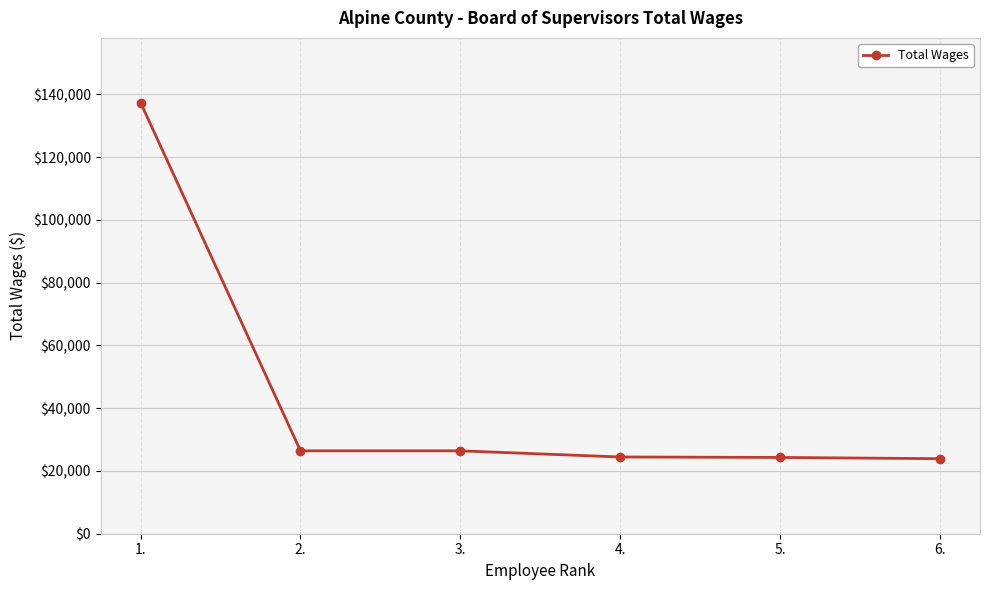

What is the value of the 6th point from the left?

23921